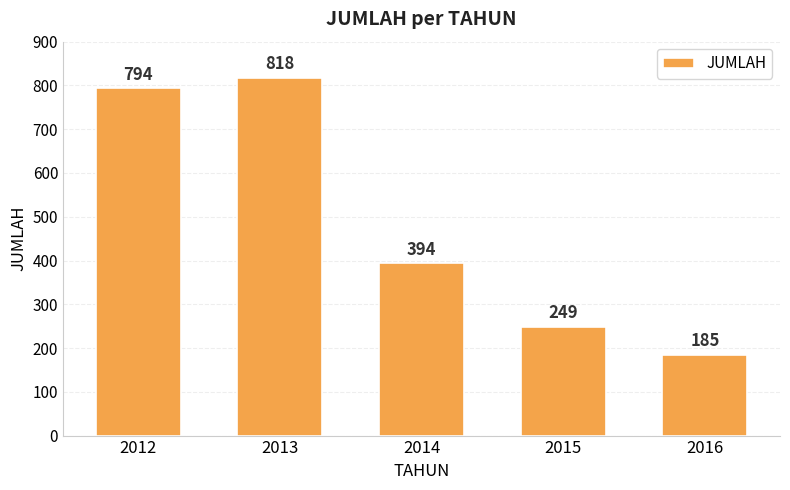

What is the change in value from 2015 to 2016?

-64